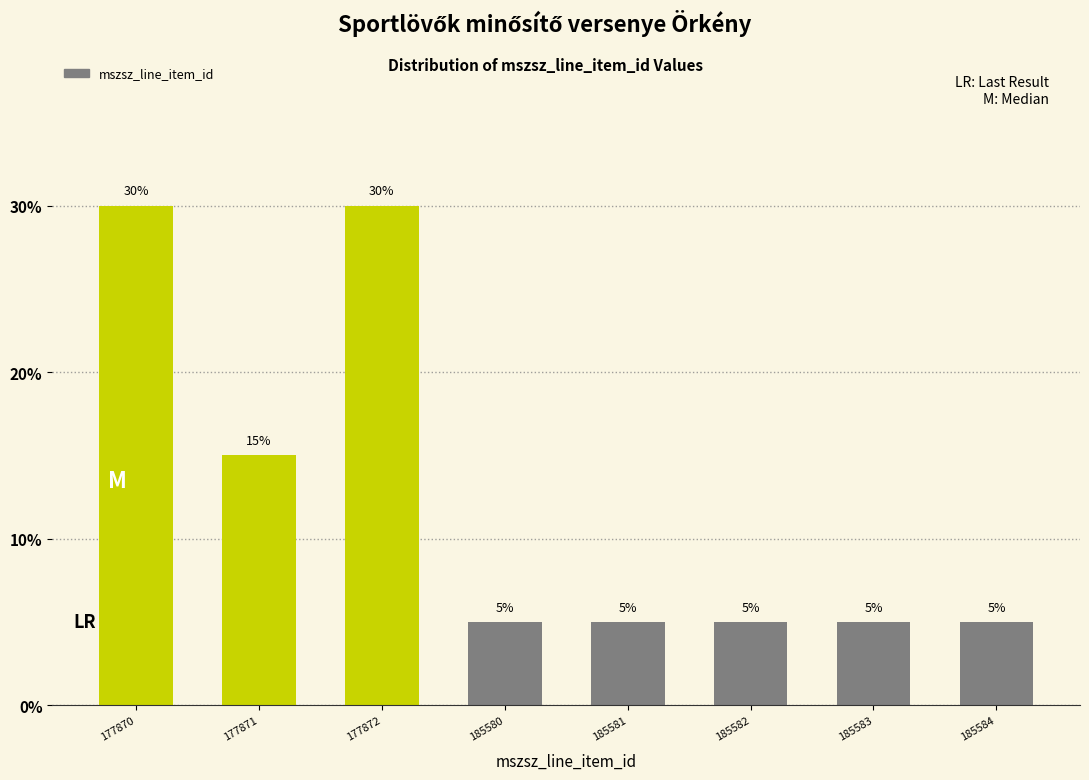

Reading right to left, extract all data points from this chart.

5	5	5	5	5	30	15	30